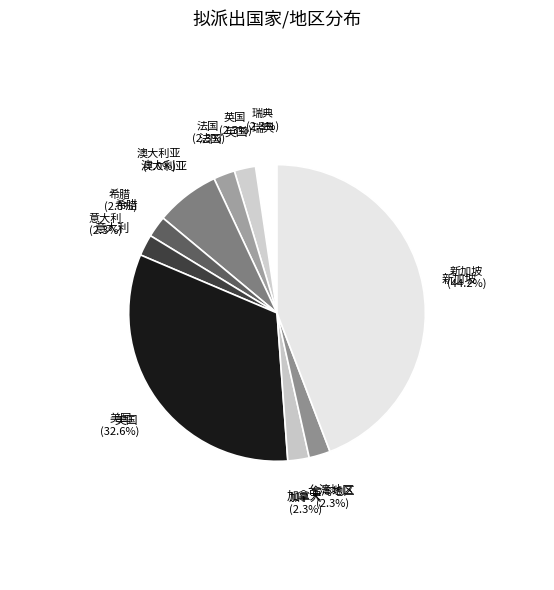

How many slices are in this pie chart?

10